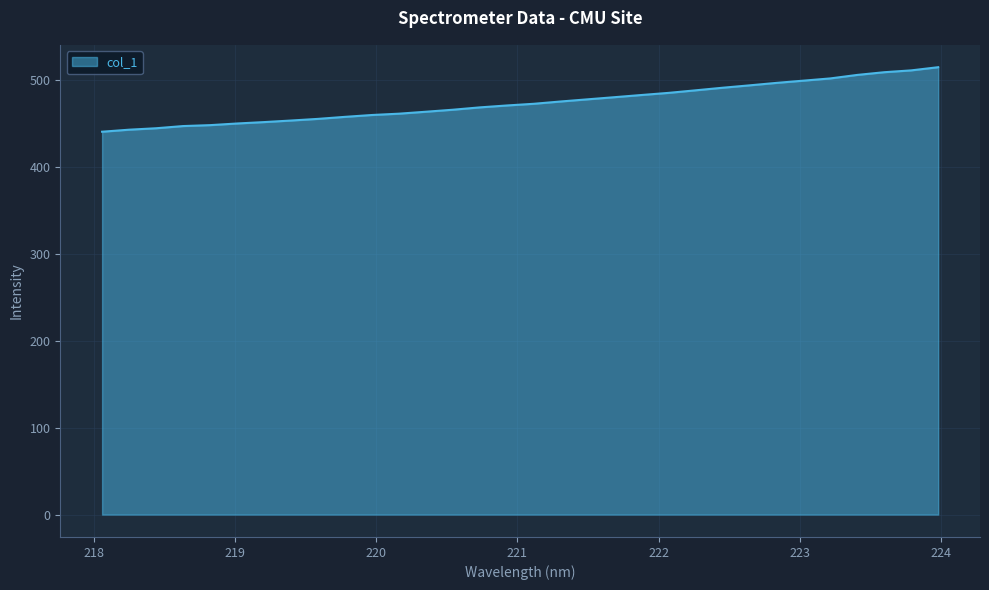

Does the chart display data point markers on the line(s)?

No